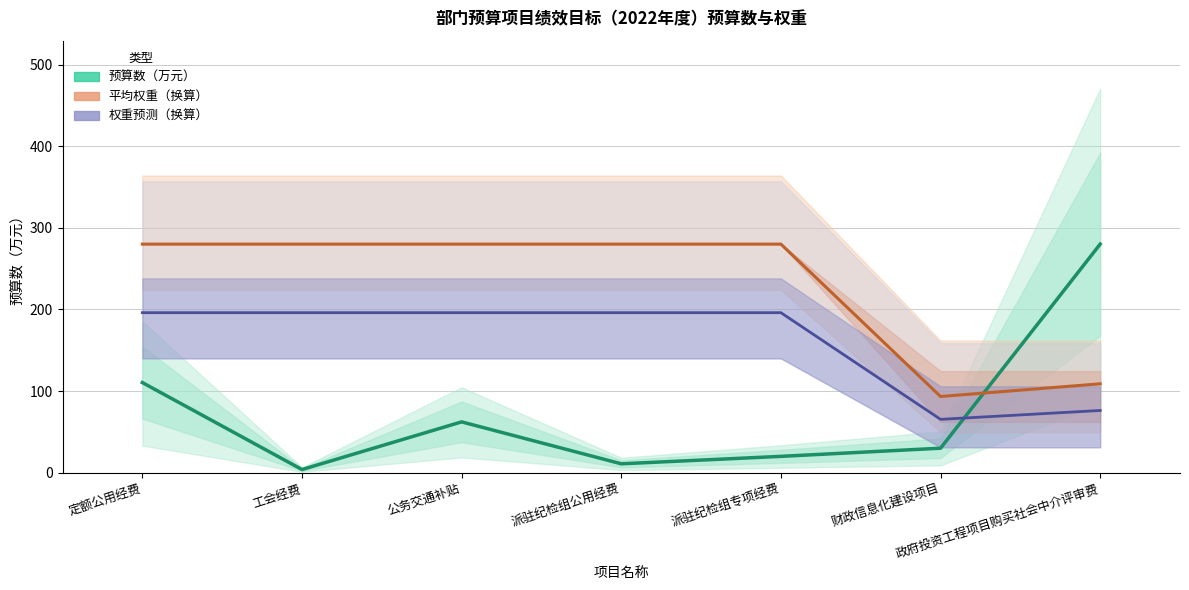

What is the value of the 预算数（万元） point at the 5th from the left?

20.0